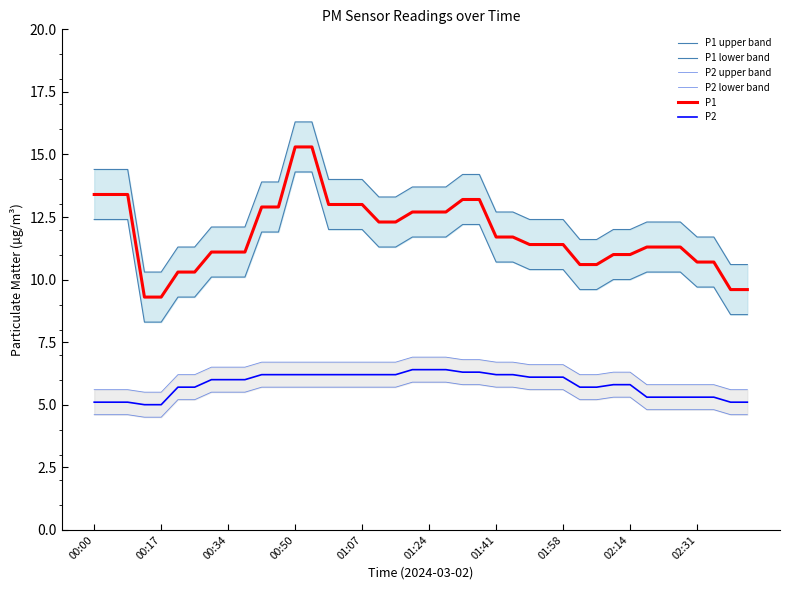

How many data points in P2 are less than 6?

18